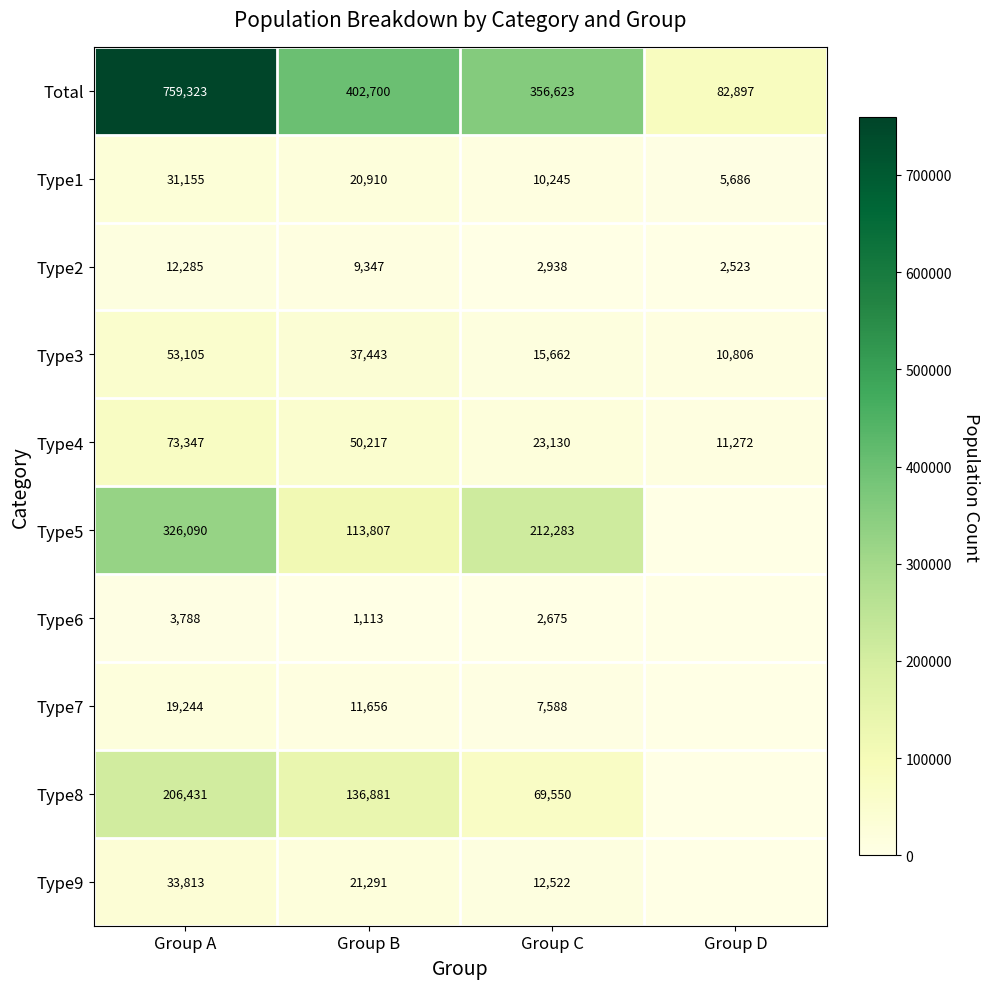

What is the difference between the Type3 values at Group D and Group B?

26637